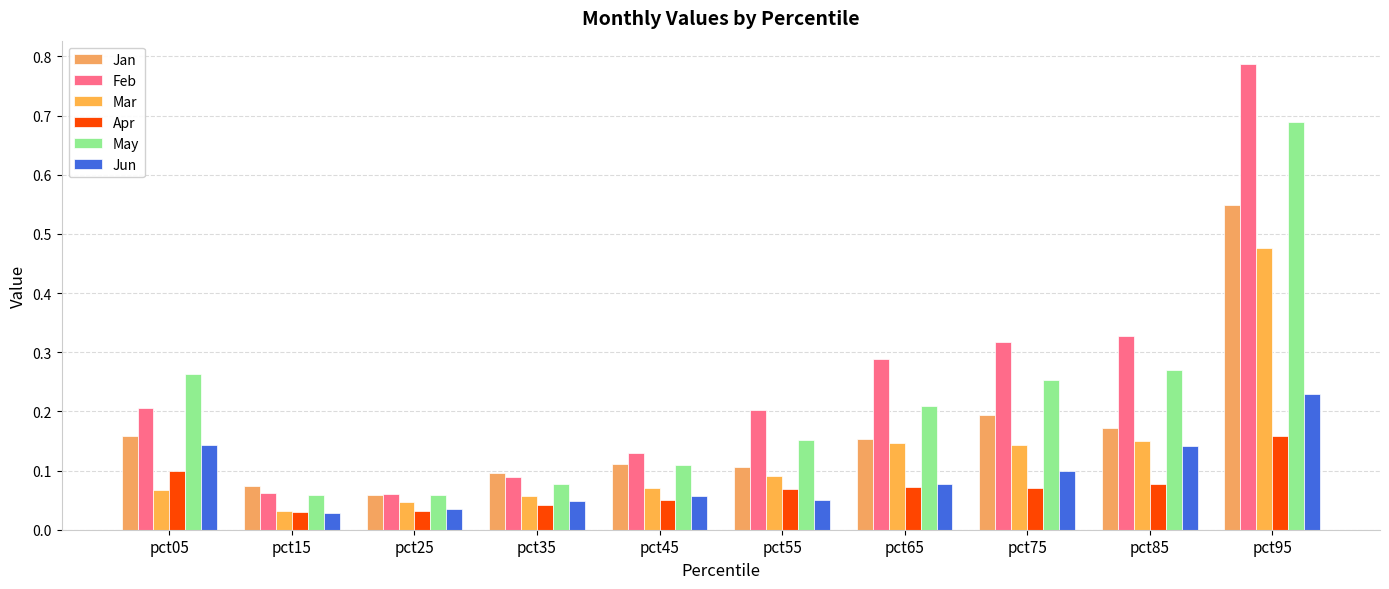

Rank the categories by Mar value from highest to lowest.

pct95, pct85, pct65, pct75, pct55, pct45, pct05, pct35, pct25, pct15